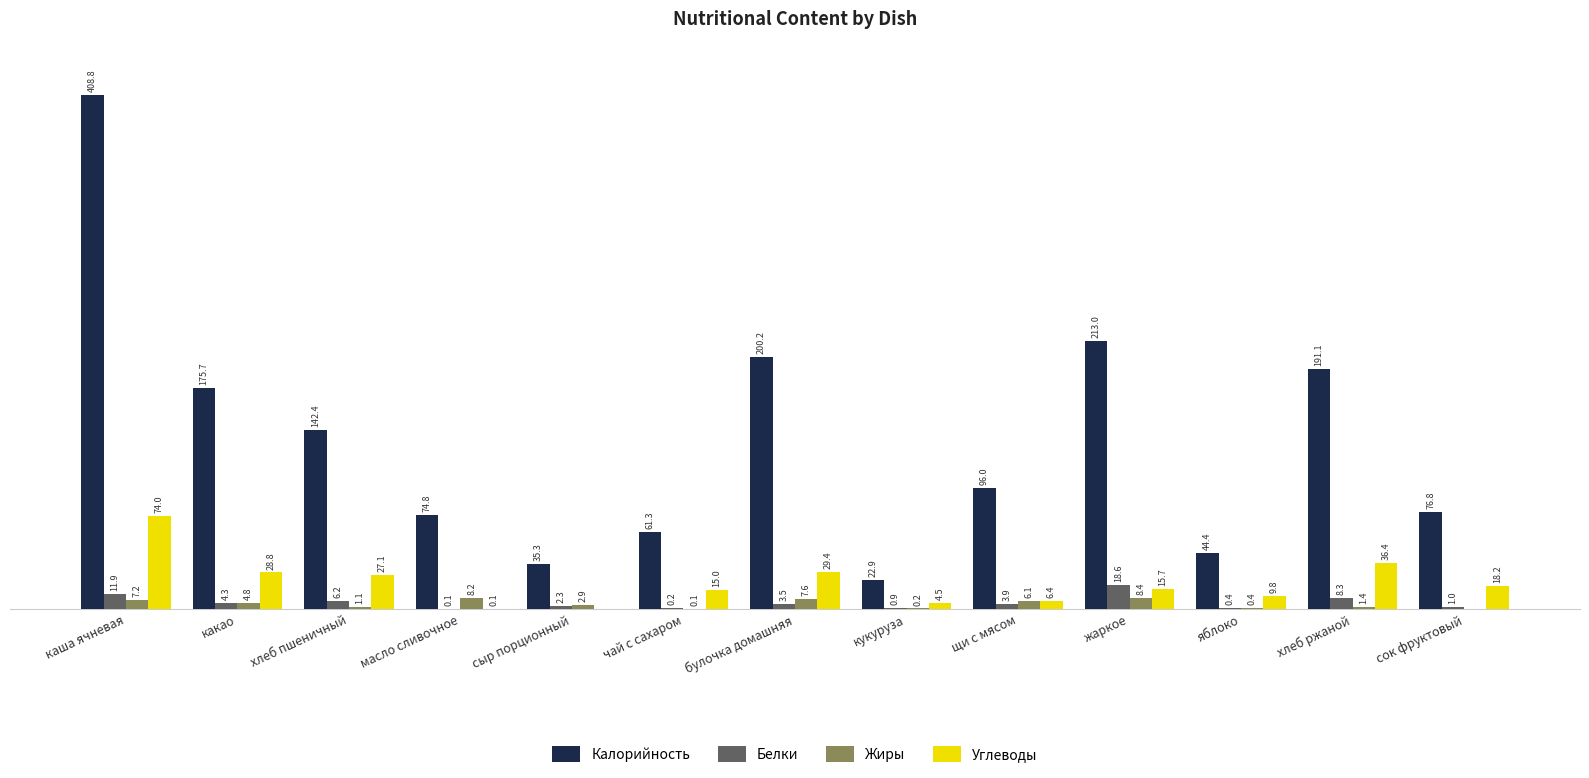

Which series changed the most between щи с мясом and яблоко?

Калорийность